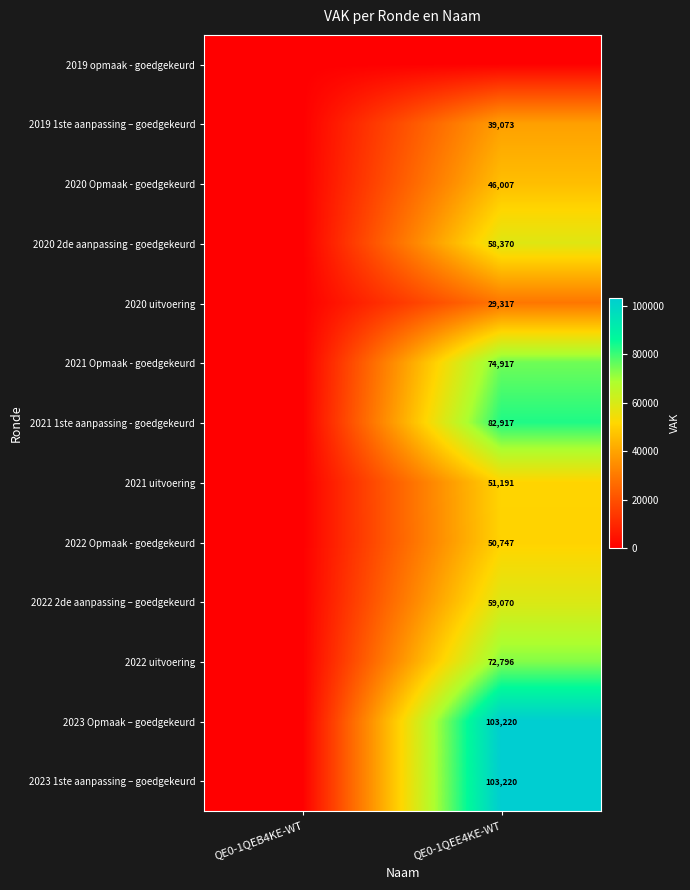

Is the value of 2022 uitvoering at QE0-1QEE4KE-WT greater than the value of 2020 uitvoering at QE0-1QEE4KE-WT?

Yes